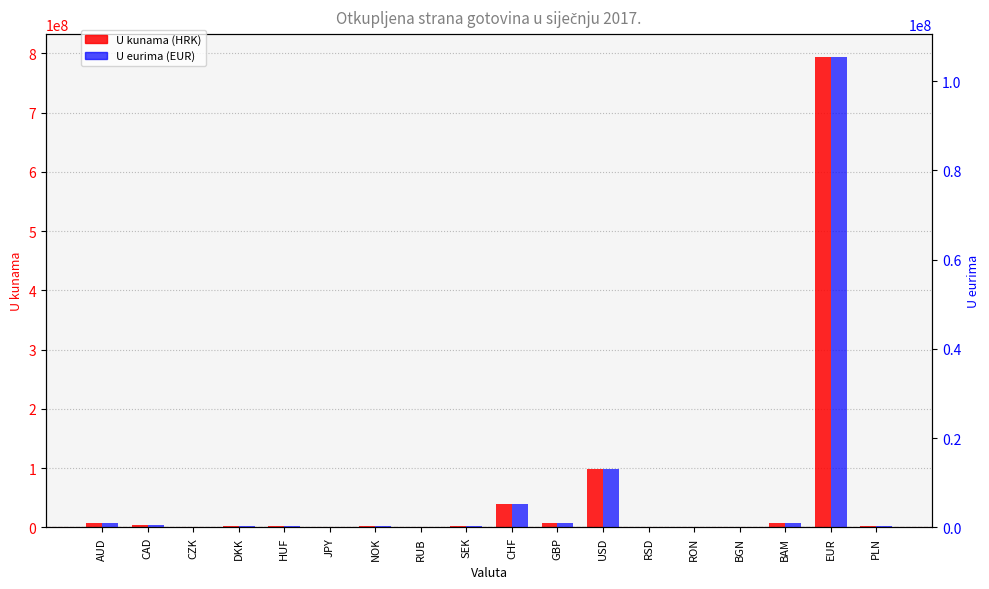

Are the bars horizontal?

No